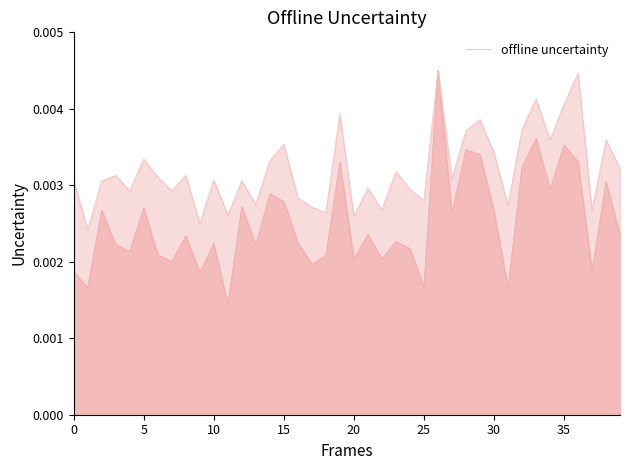

How many lines are shown in the chart?

2